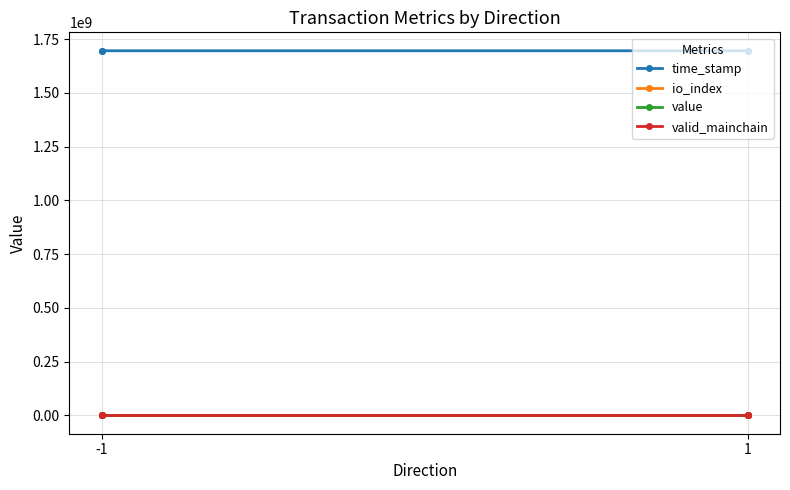

True or false: valid_mainchain and time_stamp cross at least once.

False